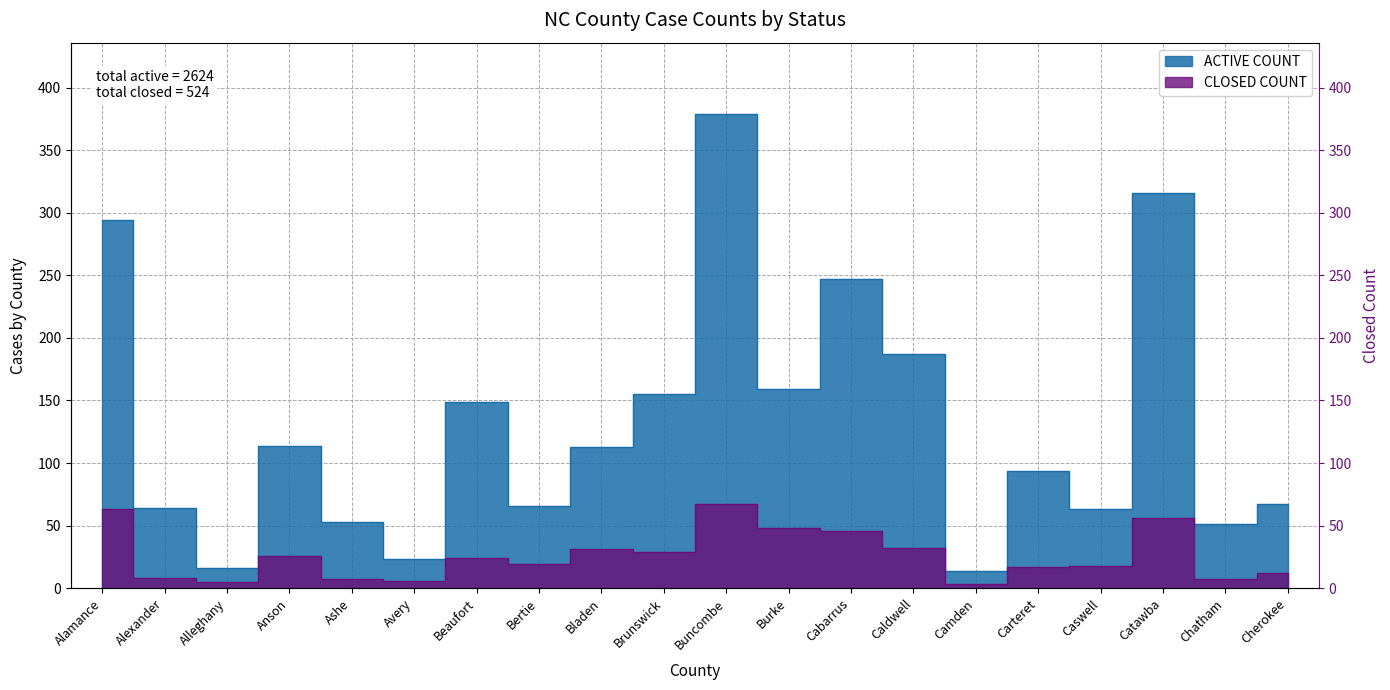

How many data points in ACTIVE COUNT are less than 113?

10